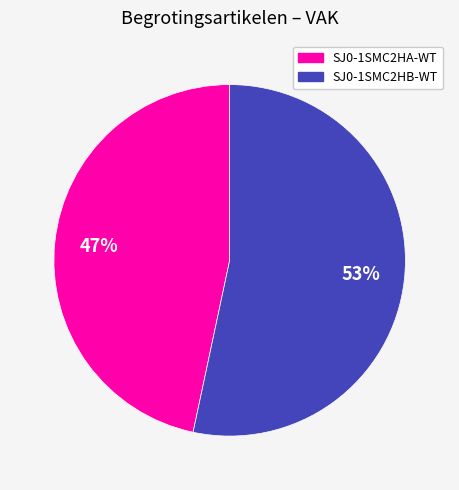

Does SJ0-1SMC2HB-WT account for over 50% of the chart?

Yes